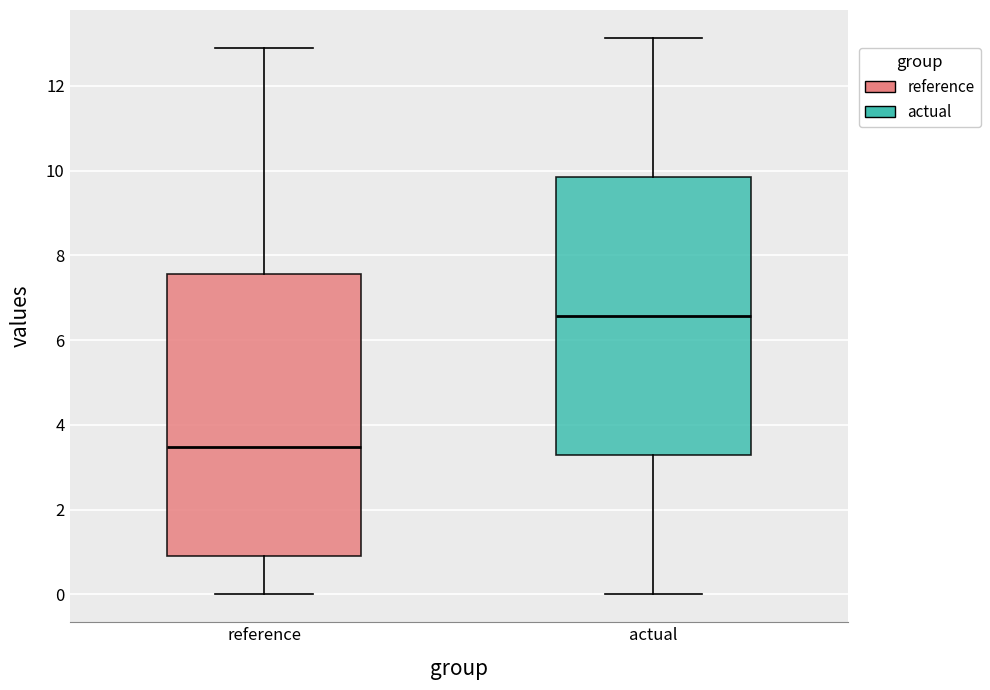

Which box's median line is the highest?

actual